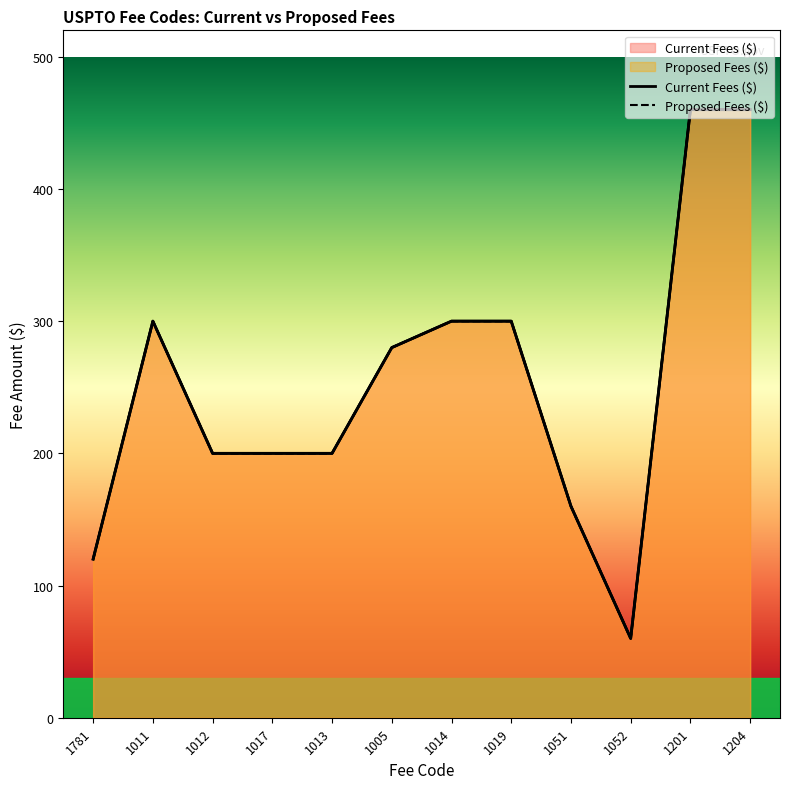

Is the value of Proposed Fees ($) at 1051 greater than the value of Current Fees ($) at 1017?

No